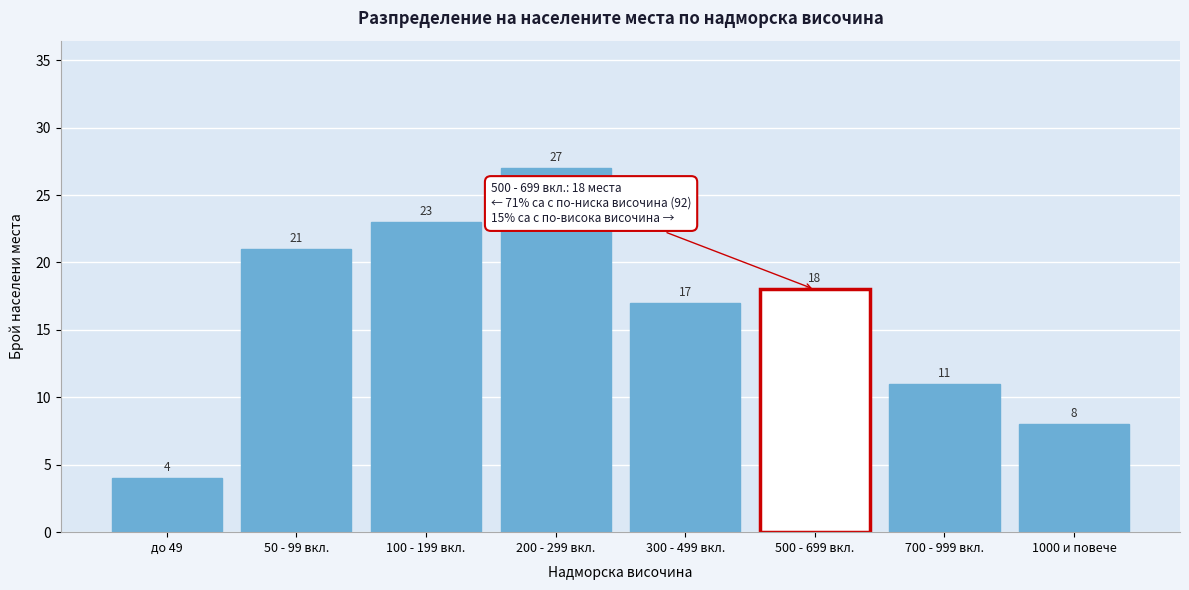

Reading left to right, transcribe all the data shown in this chart.

до 49=4	50 - 99 вкл.=21	100 - 199 вкл.=23	200 - 299 вкл.=27	300 - 499 вкл.=17	500 - 699 вкл.=18	700 - 999 вкл.=11	1000 и повече=8